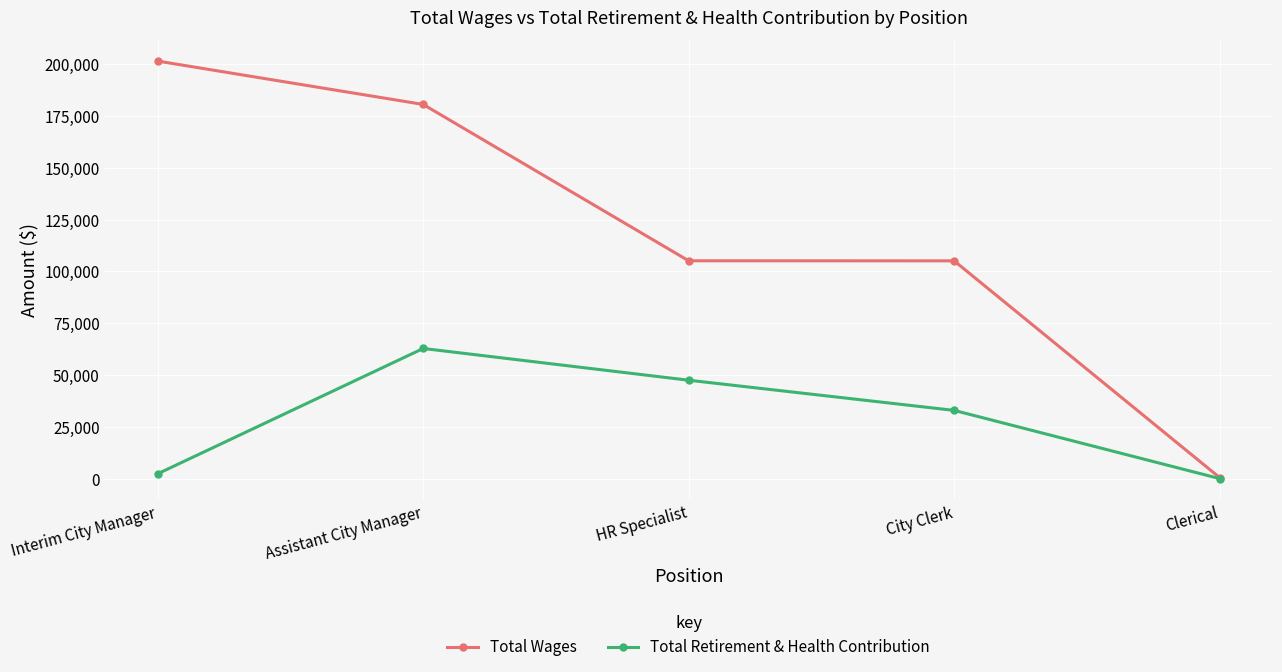

What is the sum of all Total Retirement & Health Contribution values?

145588